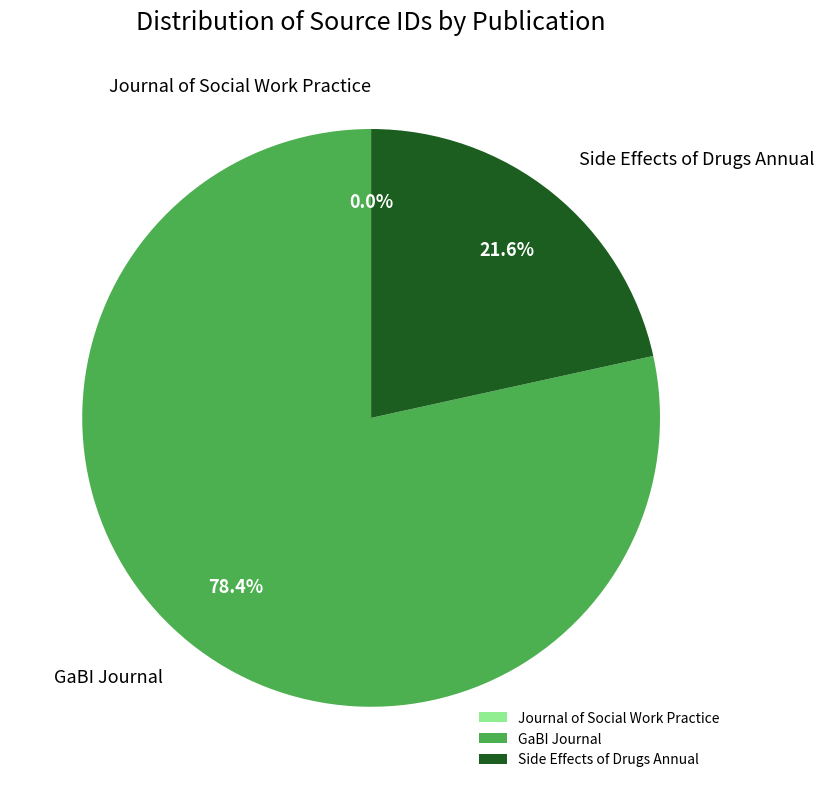

Is there a majority slice in this chart?

Yes